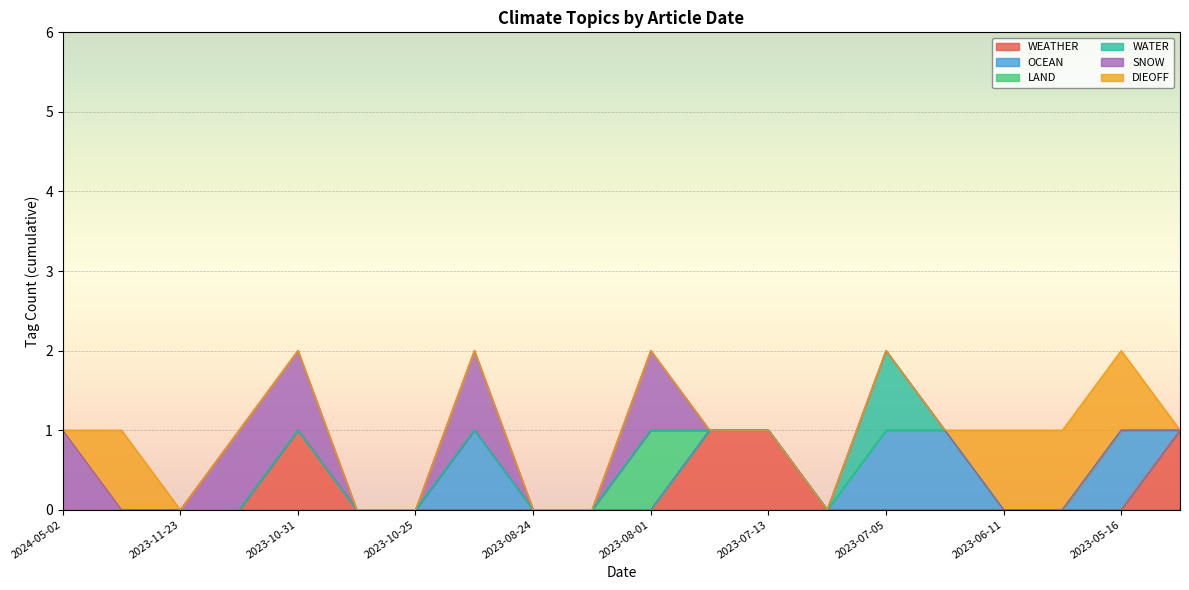

Which category has the highest value in the OCEAN series?

2023-10-18